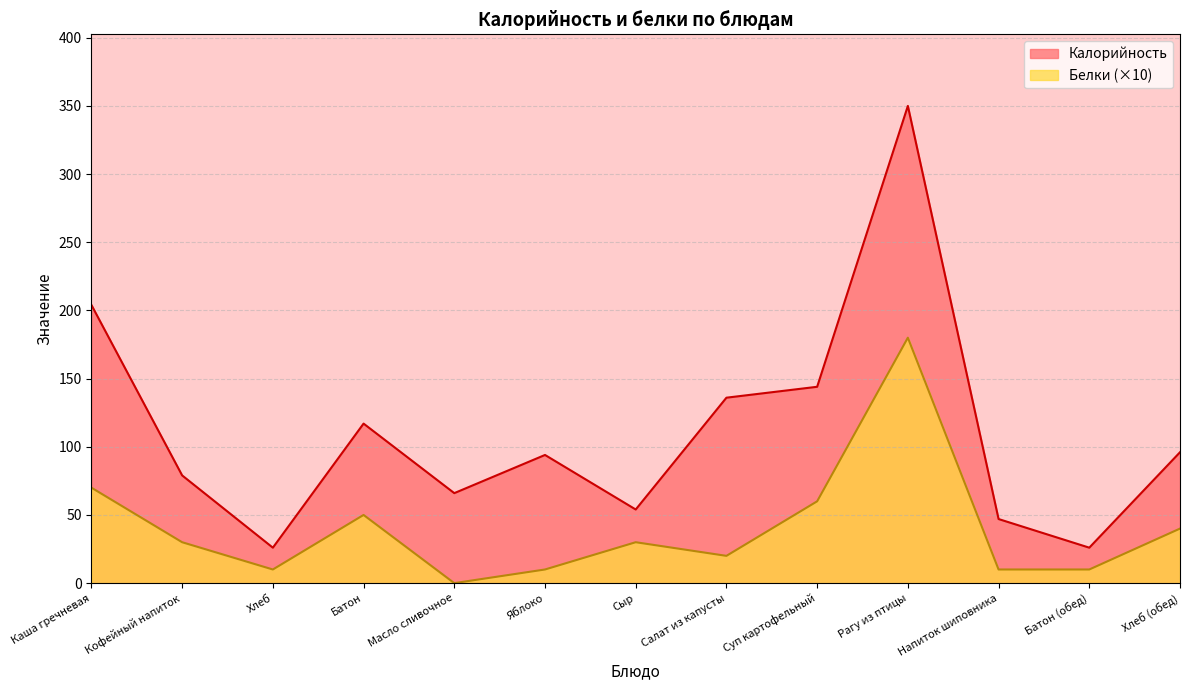

The Калорийность series shows 96 at Масло сливочное. True or false?

False